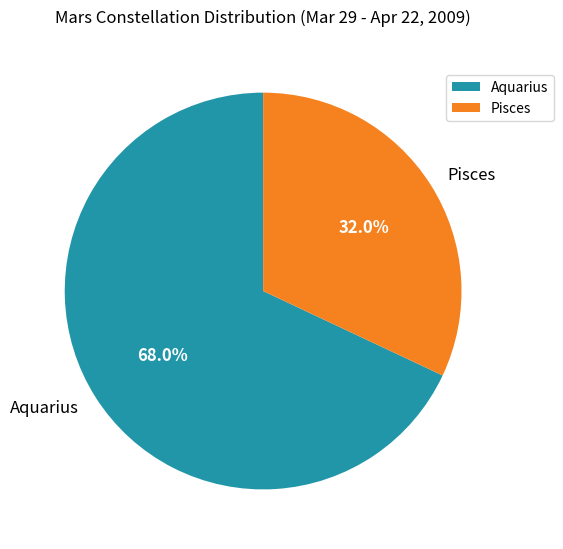

Which has a higher value, Pisces or Aquarius?

Aquarius